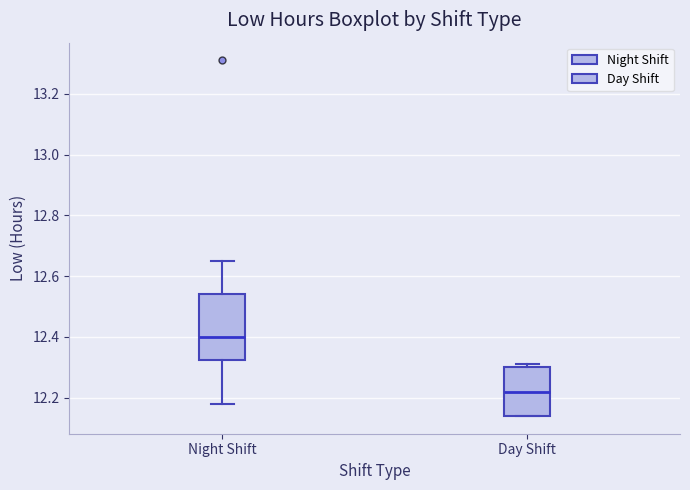

Reading left to right, read every box against the y-axis: the position of its median line, the range the box covers, and the ends of its whiskers. The values are not printed on the chart, so give them approximately, as read against the axis.

Night Shift: median 12.40, box 12.32 to 12.54, whiskers 12.18 to 12.66
Day Shift: median 12.22, box 12.14 to 12.30, whiskers 12.14 to 12.32